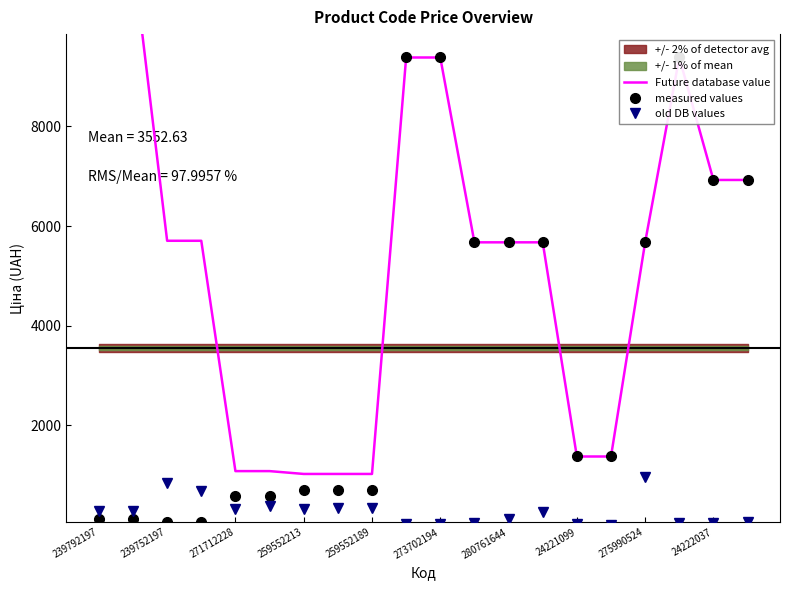

At which category is the sum across all series the highest?

17